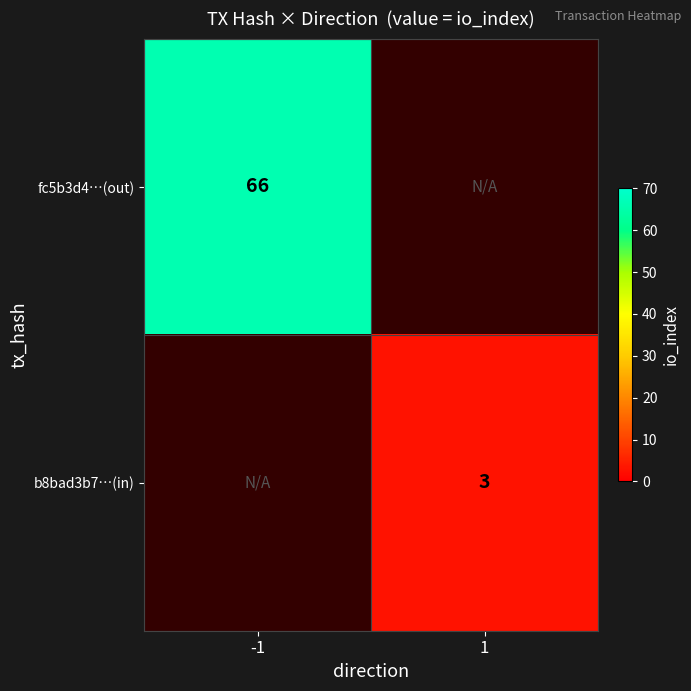

The fc5b3d4…(out) series shows 66 at -1. True or false?

True